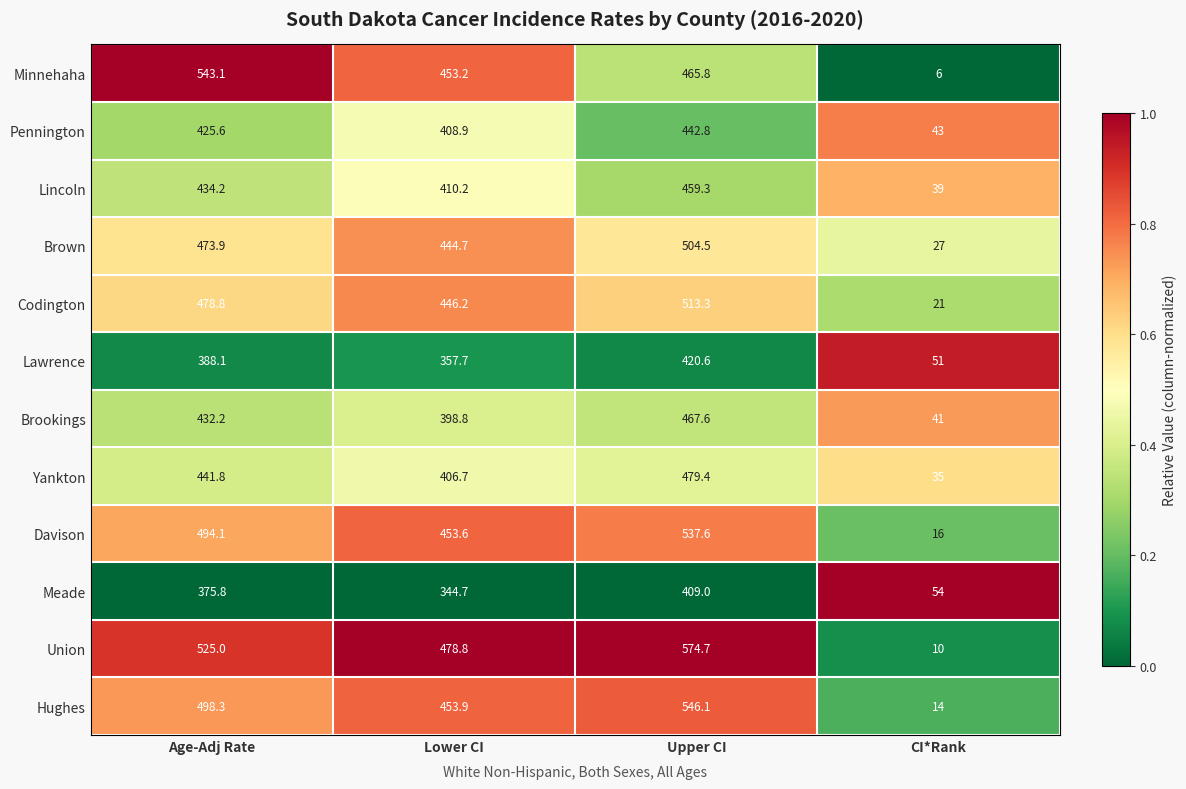

What is the difference between the second highest and second lowest values in the Codington series?

32.6